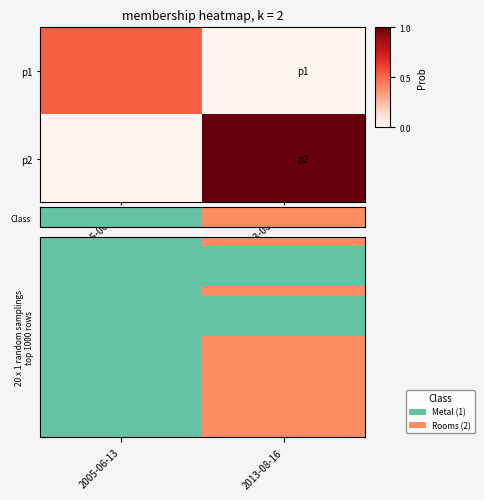

At which category is the sum across all series the highest?

2013-08-16